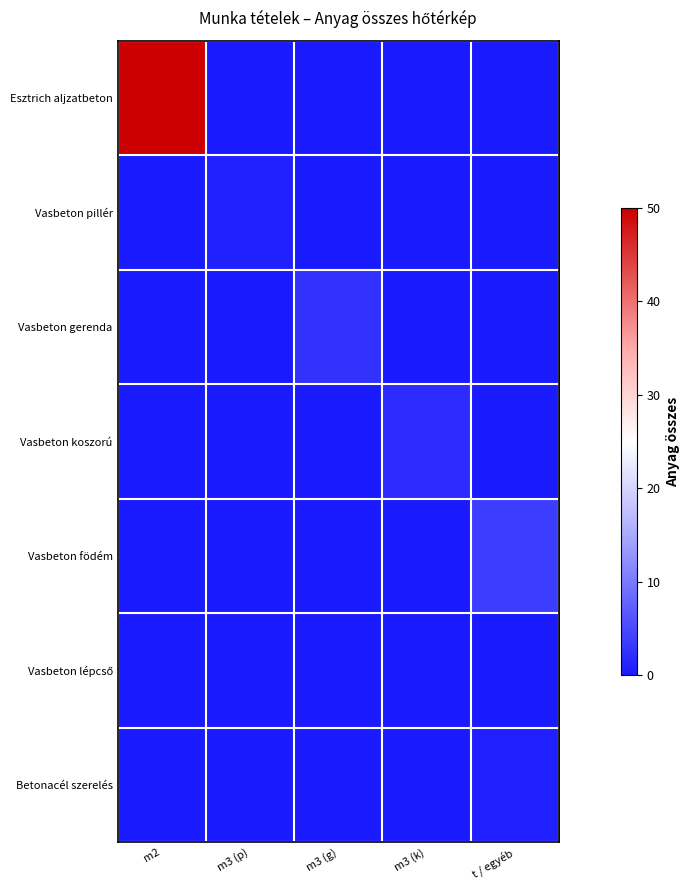

Count the number of data series in this chart.

7